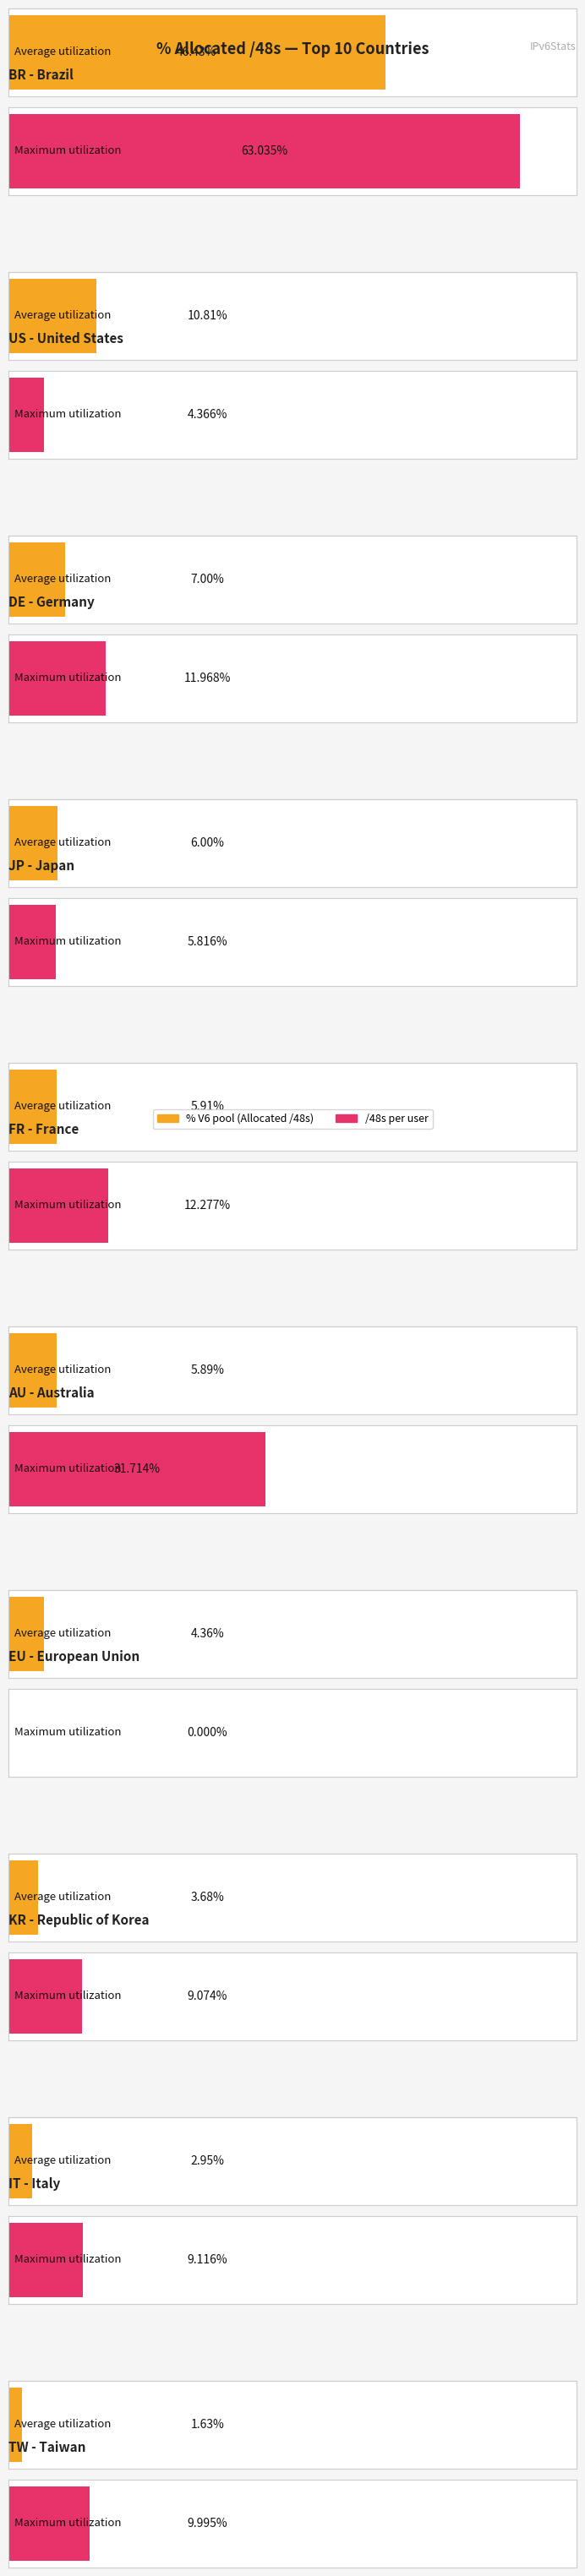

Which label corresponds to the smallest value in the chart?

EU